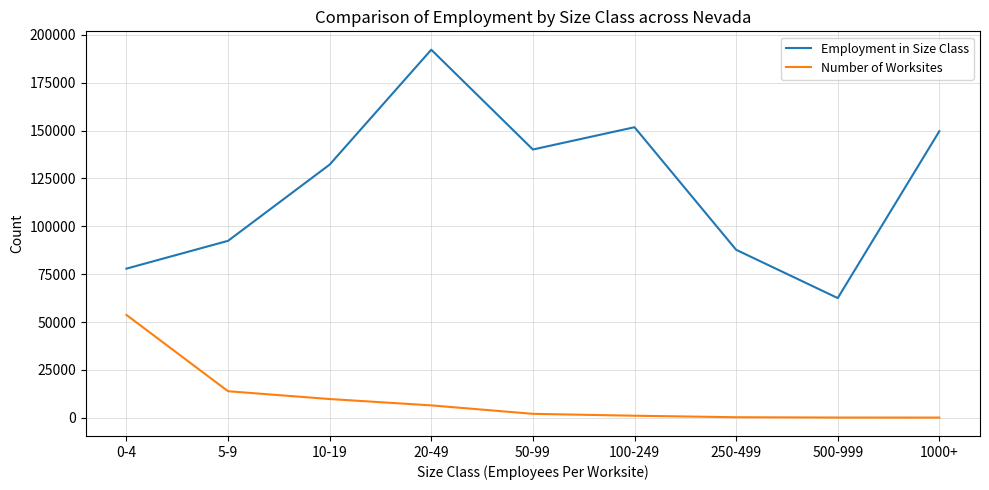

Which series has the widest spread of values?

Employment in Size Class